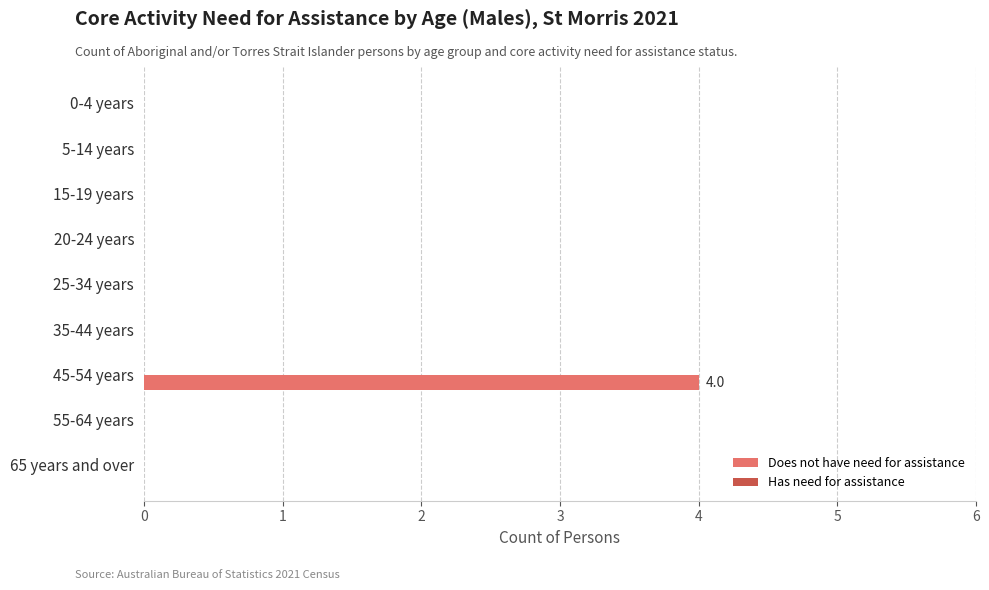

True or false: the data shows 0 at 65 years and over.

True